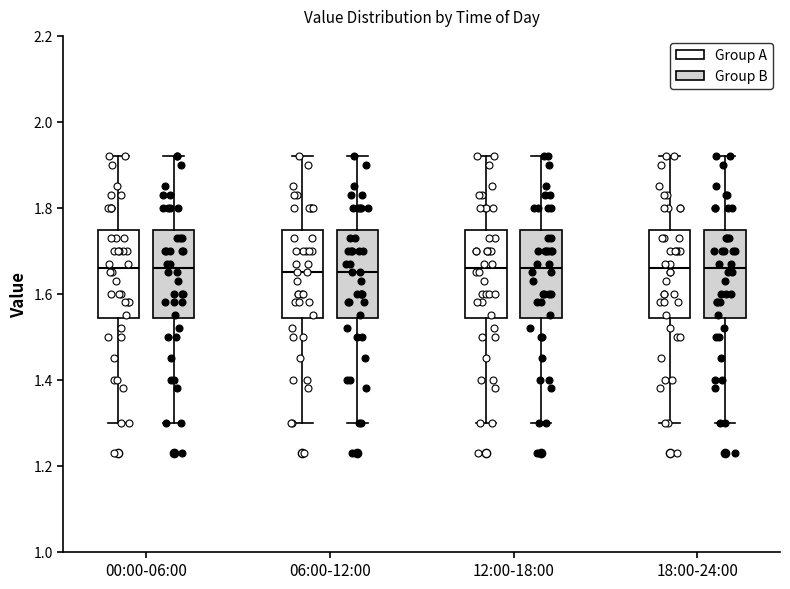

Where is the lower edge of the box for 06:00-12:00 (Group A) on the y-axis? The values are not printed on the chart, so give them approximately, as read against the axis.

1.54